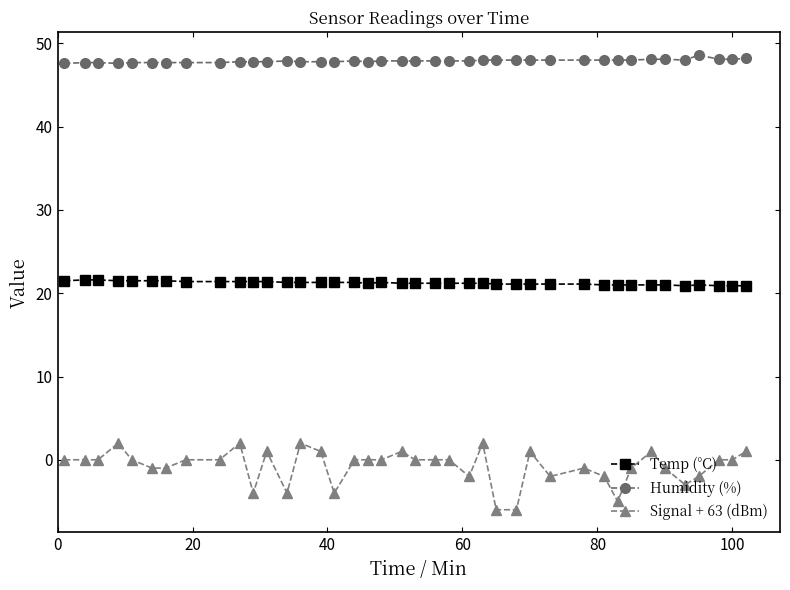

How many series are shown in this chart?

3